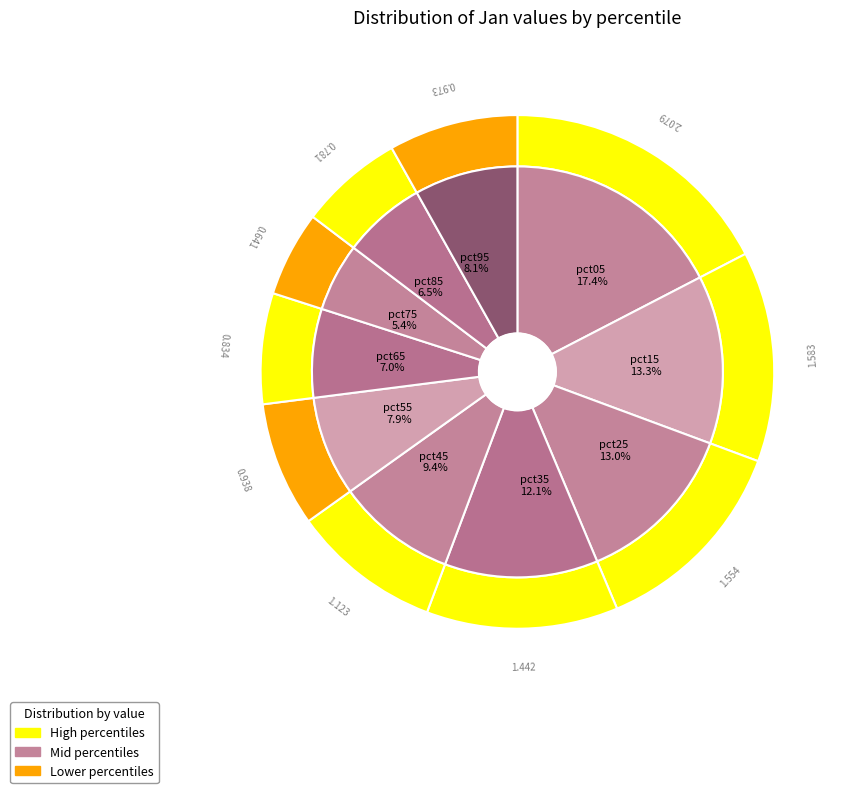

To the nearest percent, what is the average slice percentage?

10%